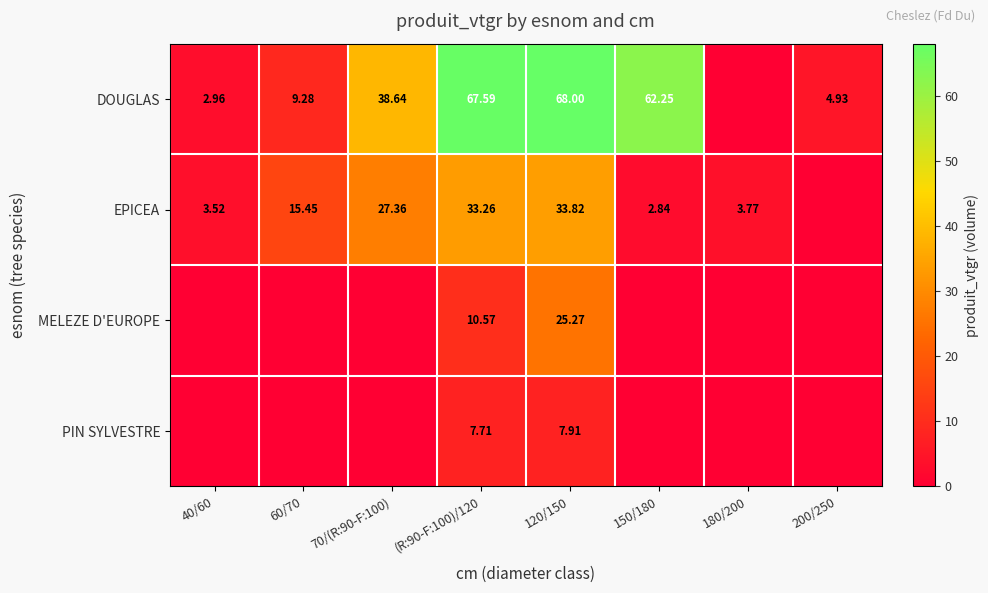

What is the difference between the second highest and minimum values in the MELEZE D'EUROPE series?

10.6